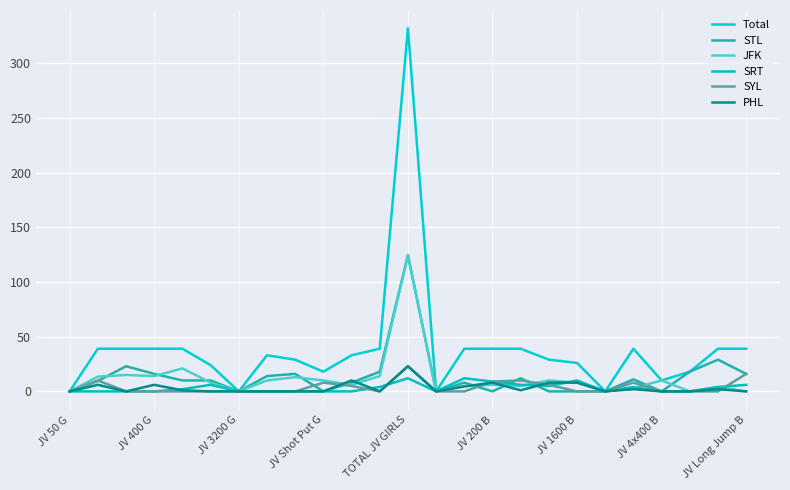

Is this an area chart (filled region under the line)?

No